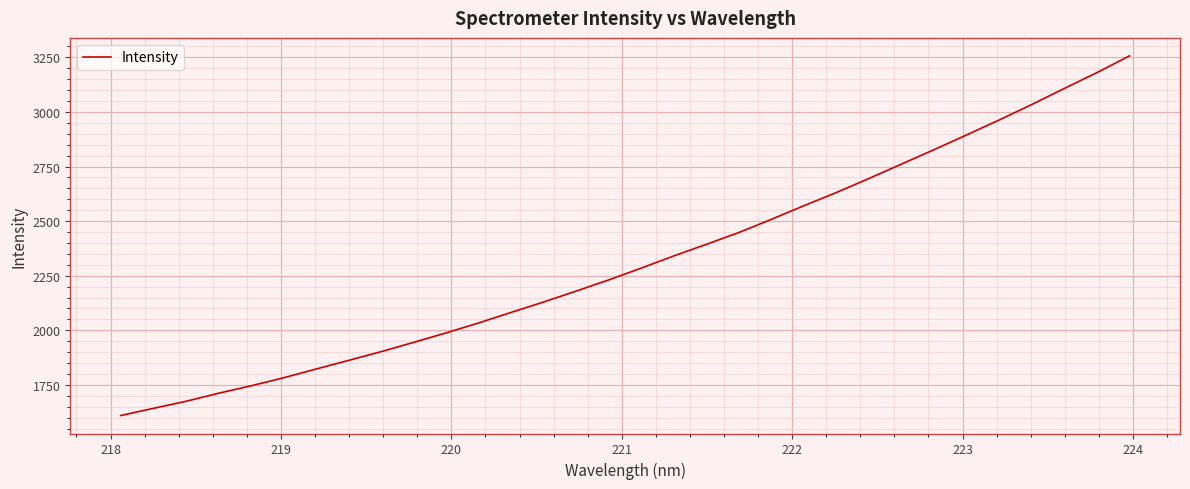

Reading left to right, list all the values displayed in this chart.

1609.7	1642.4	1674.8	1711.6	1745.8	1782.6	1822.8	1862.4	1902.5	1945.1	1988.7	2034.3	2082.7	2130.4	2180.5	2231.6	2285.8	2341.5	2394.5	2448.8	2509.3	2571.7	2632.3	2696.4	2762.4	2828.4	2895.8	2964.1	3034.9	3108.3	3180.6	3257.1